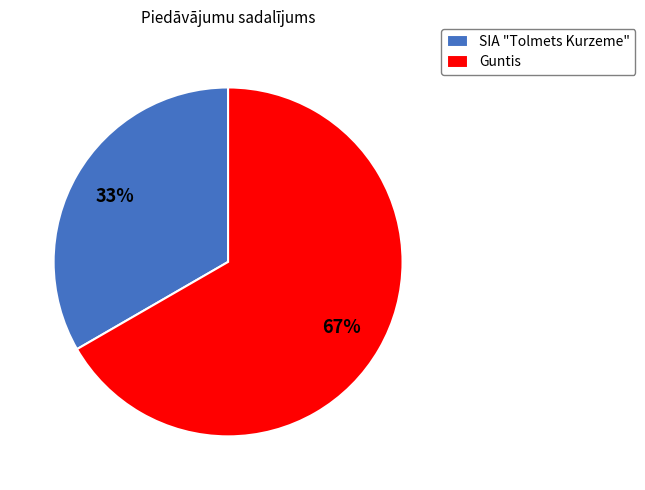

Between SIA "Tolmets Kurzeme" and Guntis, which is larger?

Guntis